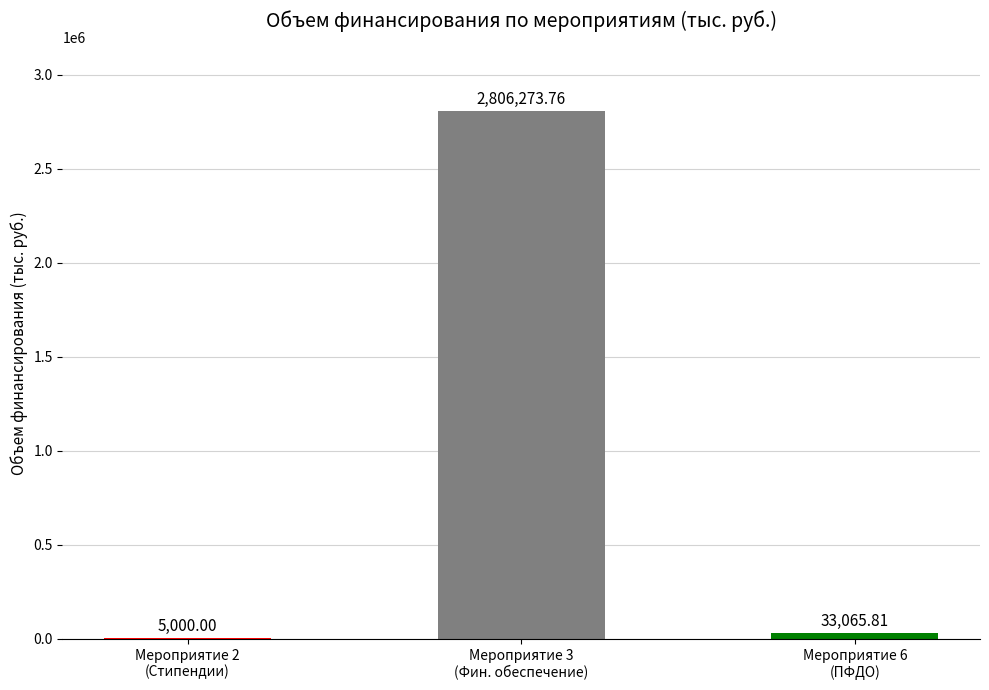

Is it true that the value at Мероприятие 6
(ПФДО) is 19177.5?

False